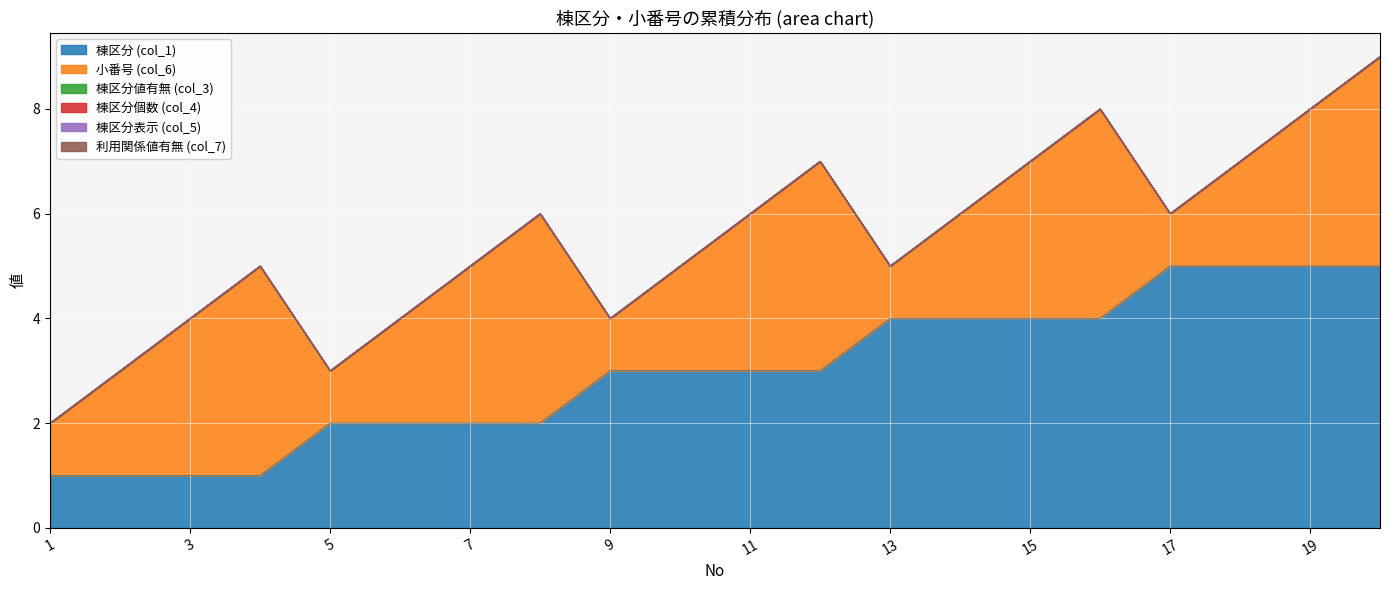

True or false: 利用関係値有無 (col_7) and 棟区分個数 (col_4) intersect in this chart.

False